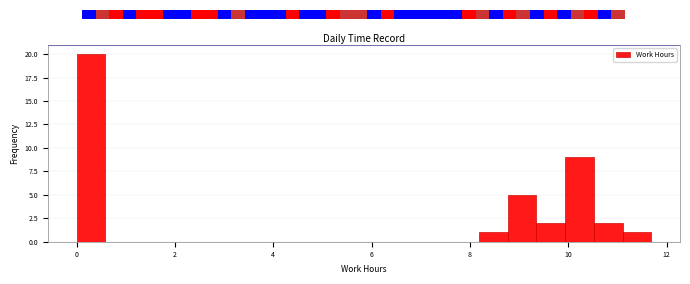

Around what value on the x-axis is the tallest bar? Give the approximate position of its centre, as read against the axis.

0.2